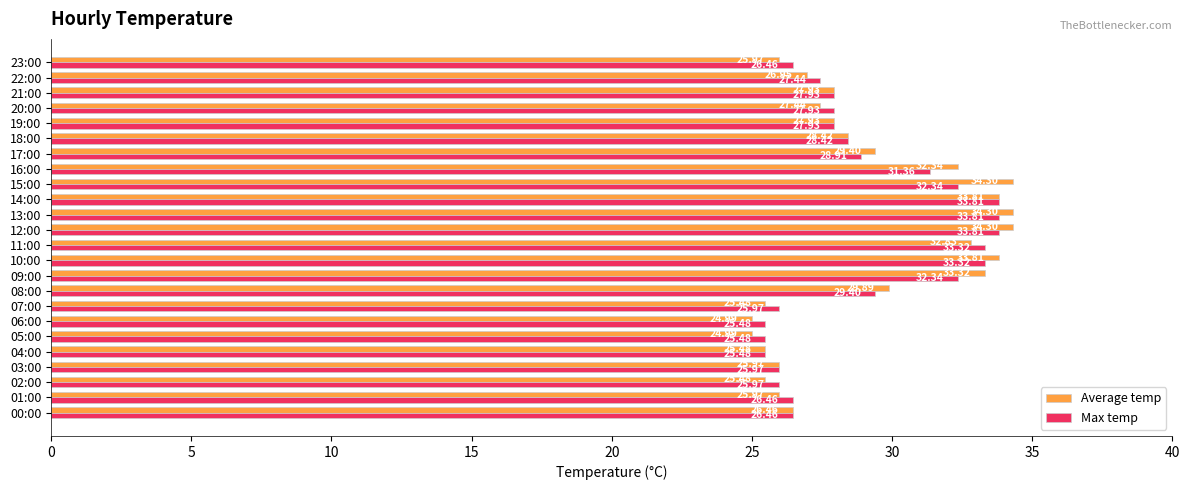

Rank the series by their average value, from highest to lowest.

Average temp, Max temp